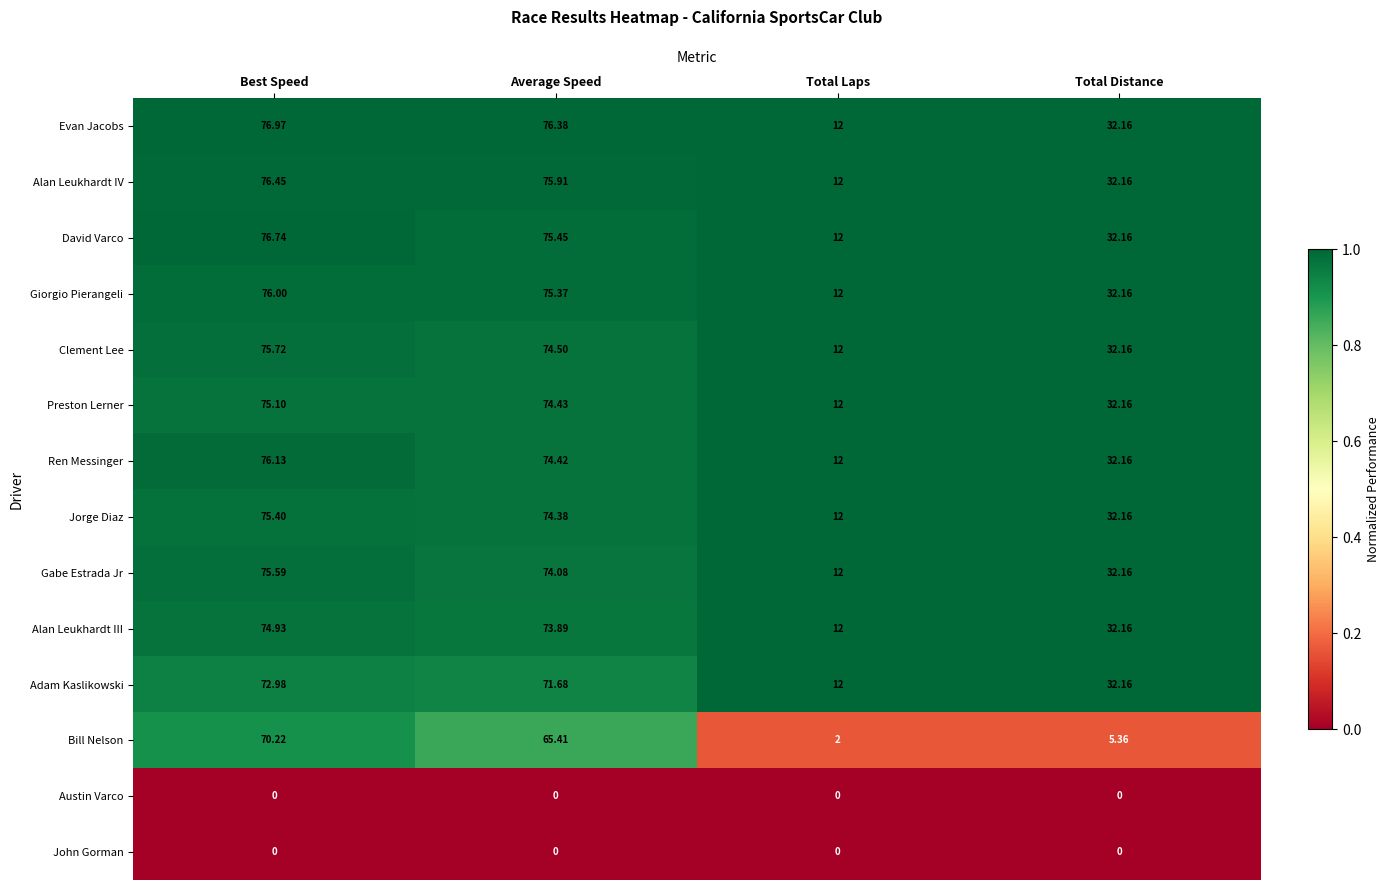

What is the total value across all series at Total Distance?

359.1